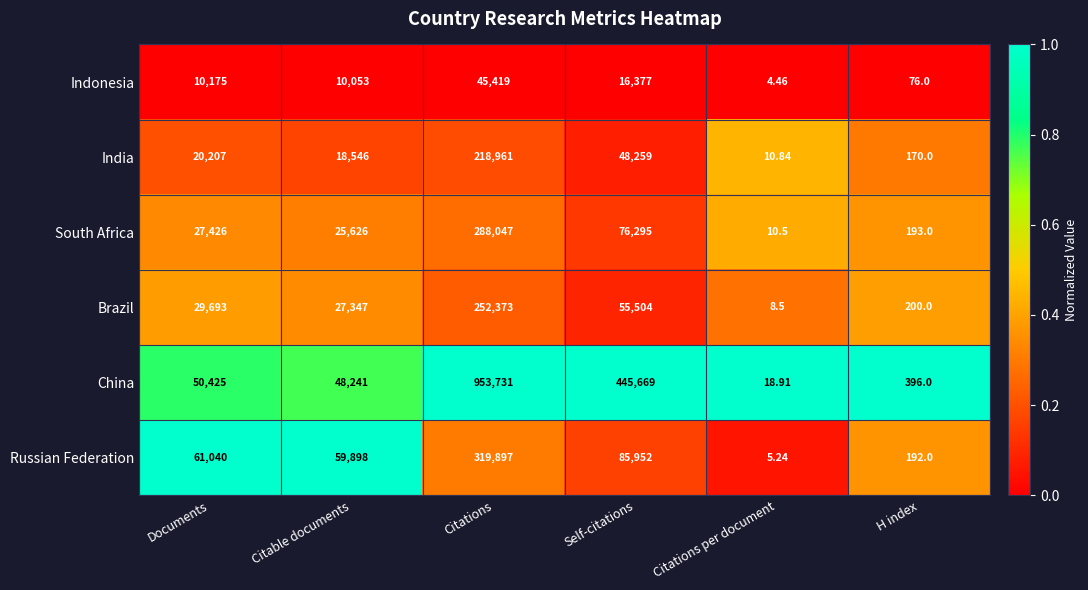

At Self-citations, list the series in order from largest to smallest.

China, Russian Federation, South Africa, Brazil, India, Indonesia